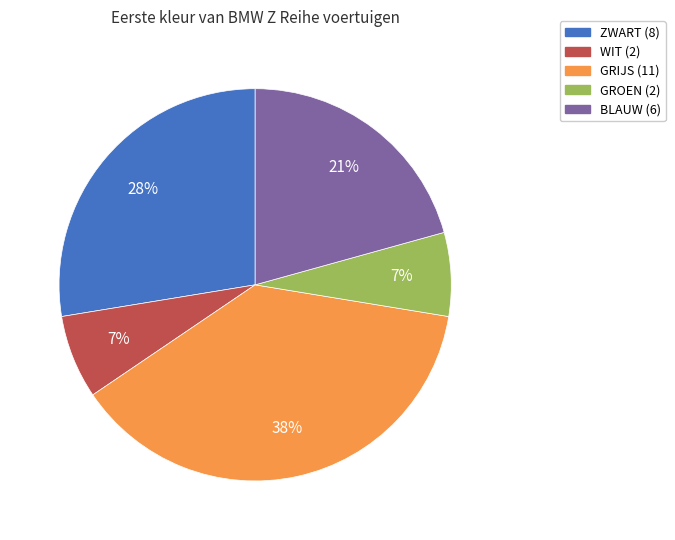

Is there a majority slice in this chart?

No